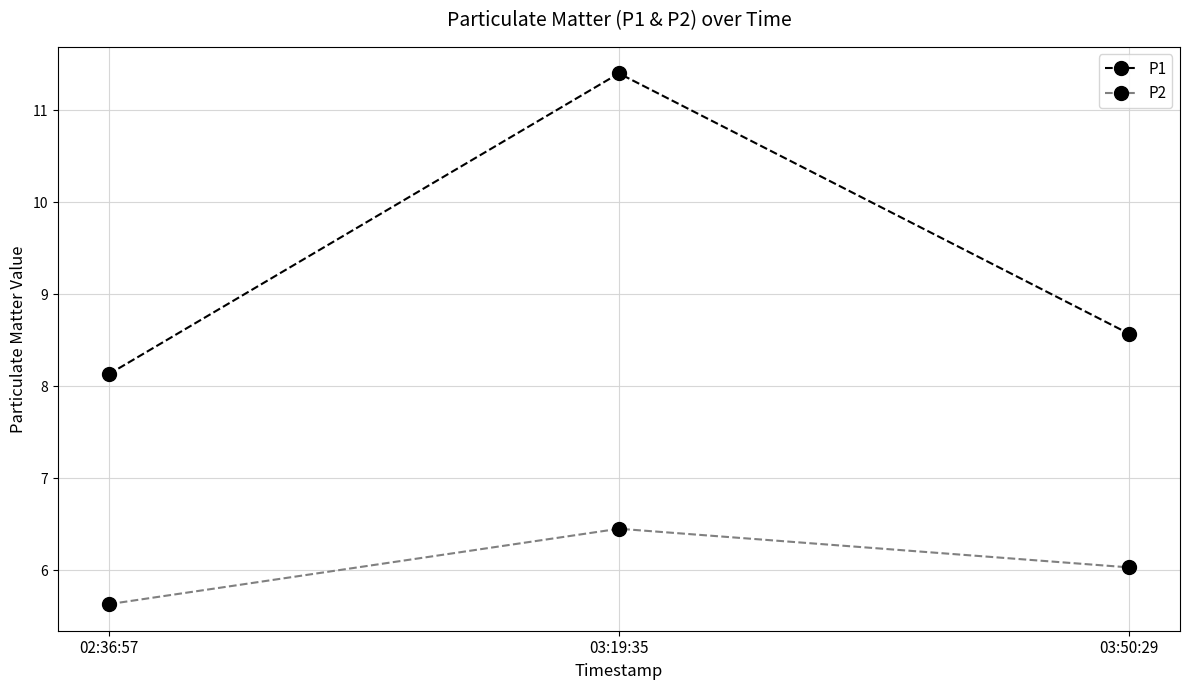

What is the total value across all series at 03:50:29?

14.6